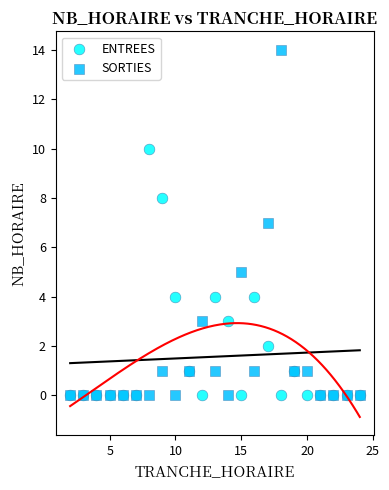

Which series has the largest Y range (max minus min)?

SORTIES